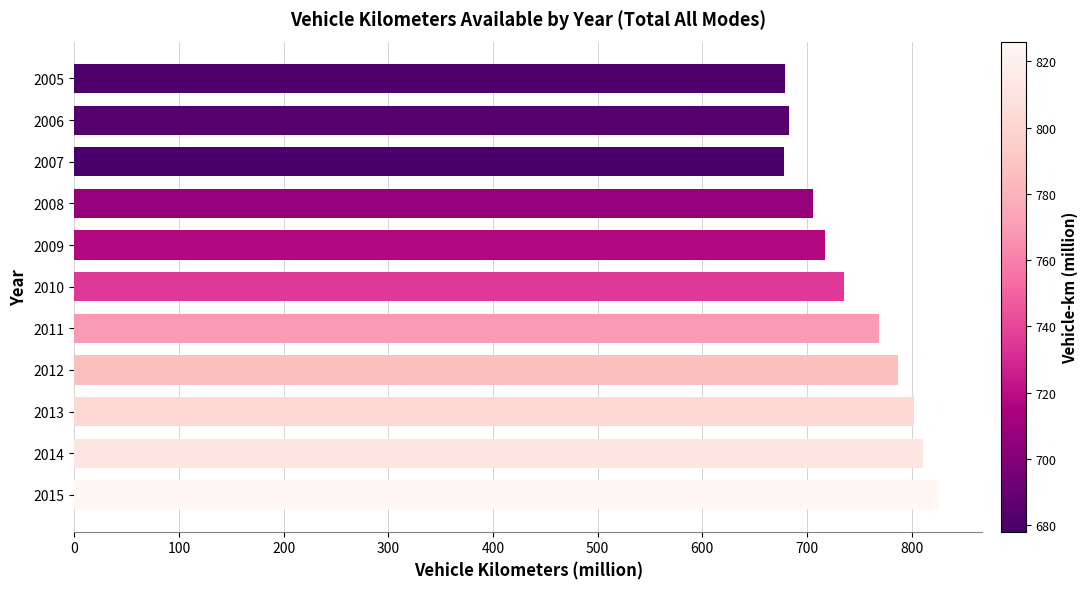

Which has a higher value, 2010 or 2008?

2010